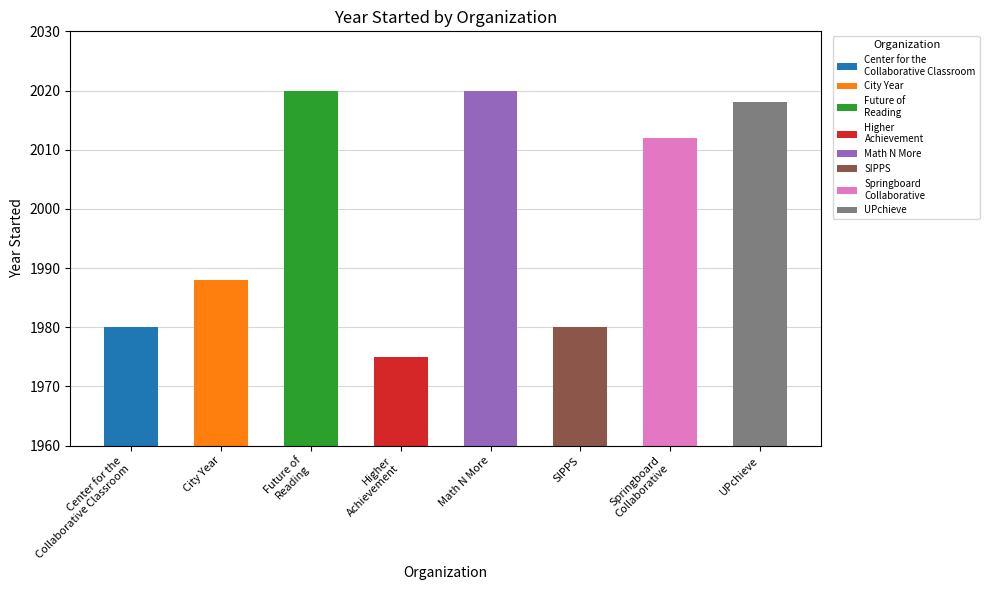

What position from the left is Center for the
Collaborative Classroom?

1